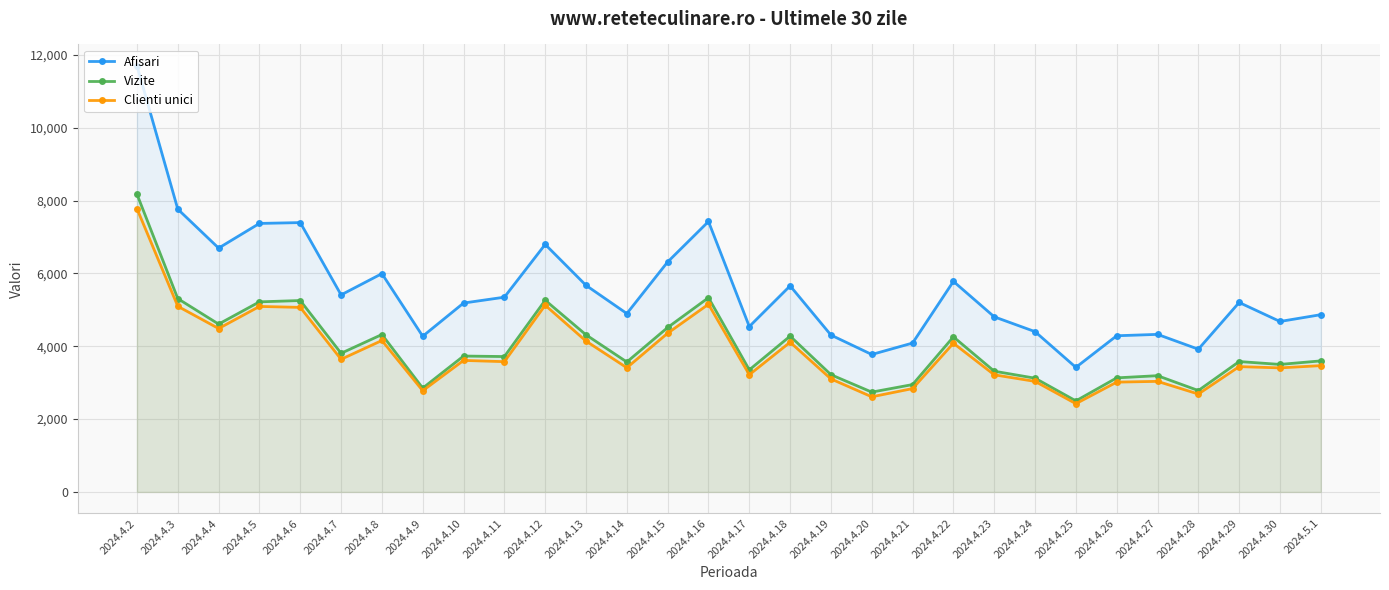

Rank the series by their maximum value, from highest to lowest.

Afisari, Vizite, Clienti unici